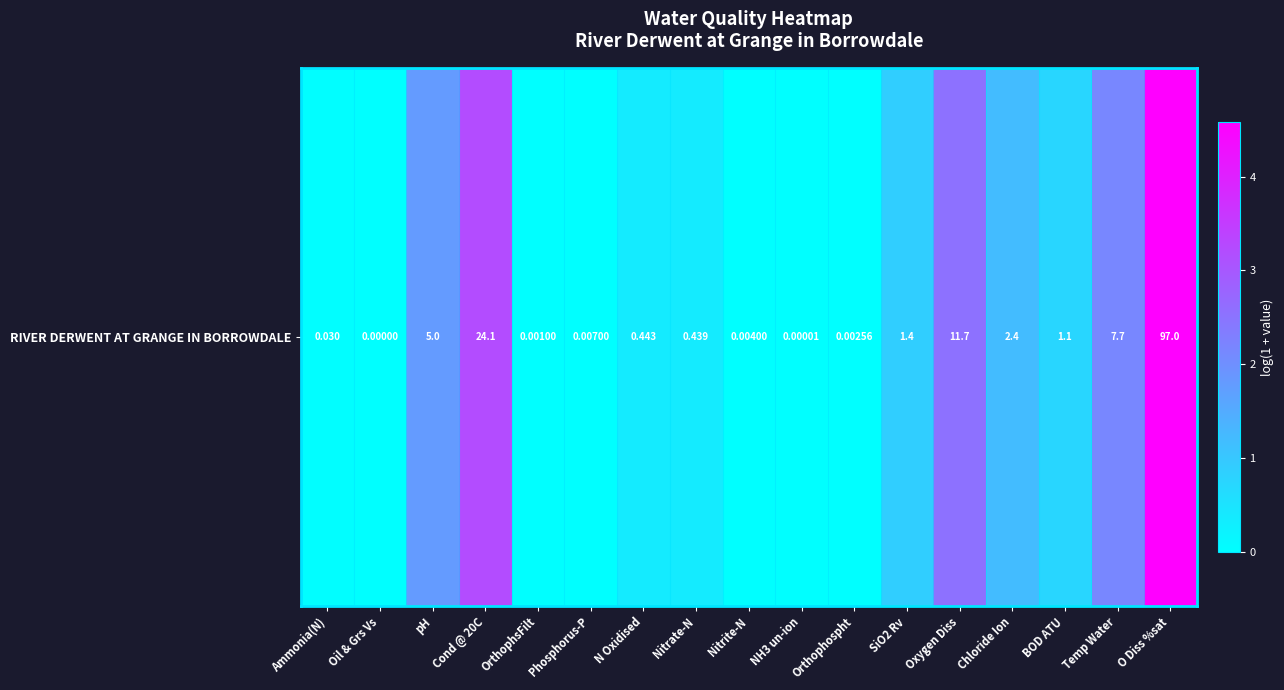

What is the difference between the second highest and second lowest values?

3.2